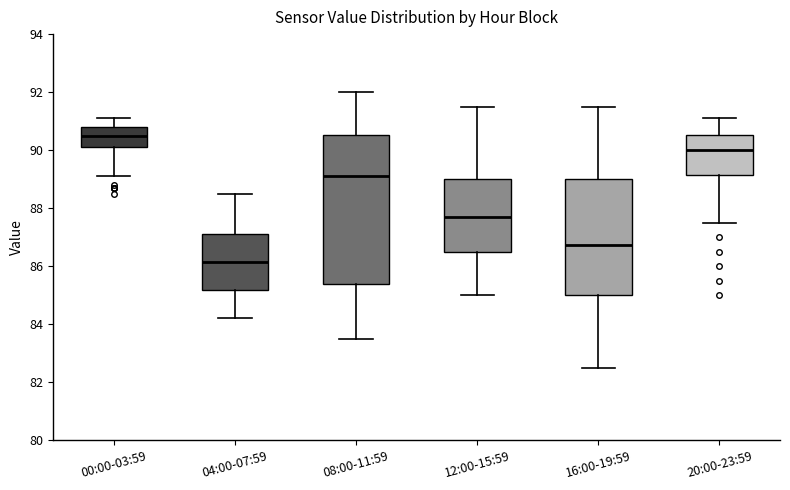

Comparing the boxes themselves (not the whiskers), which one is the tallest?

08:00-11:59